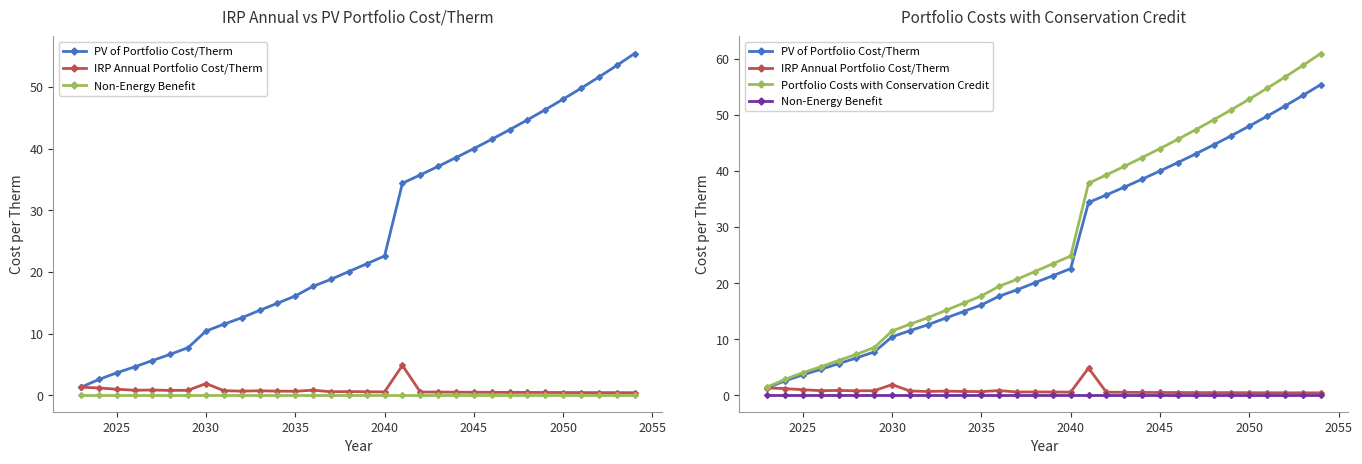

True or false: Portfolio Costs with Conservation Credit has a value of 4.1 at 10.

False